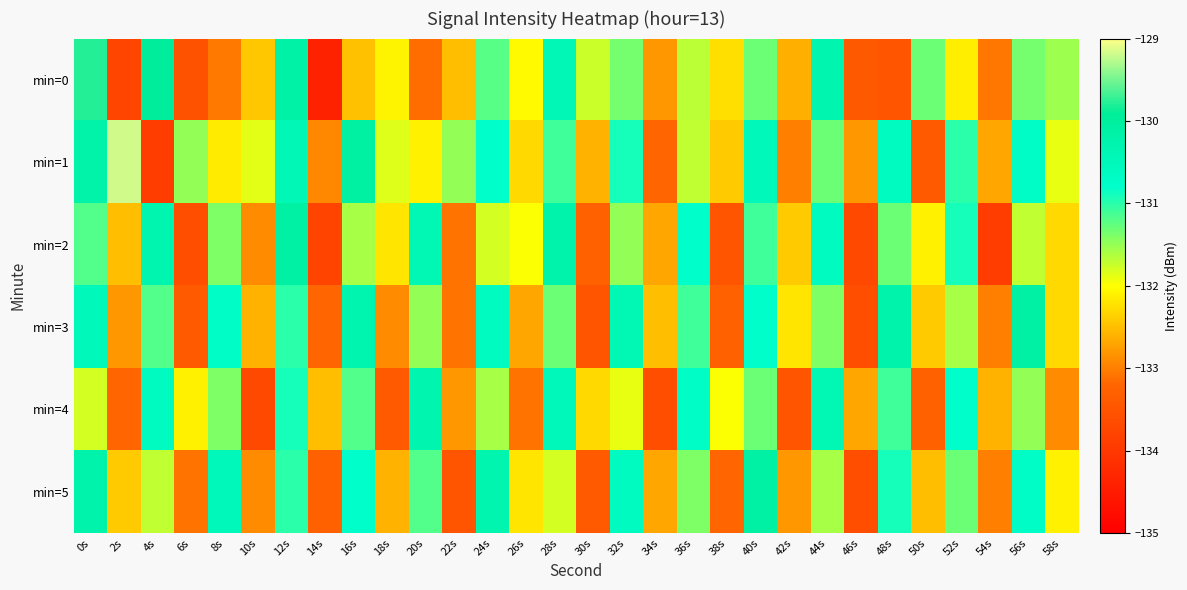

Which series has the widest spread of values?

min=1